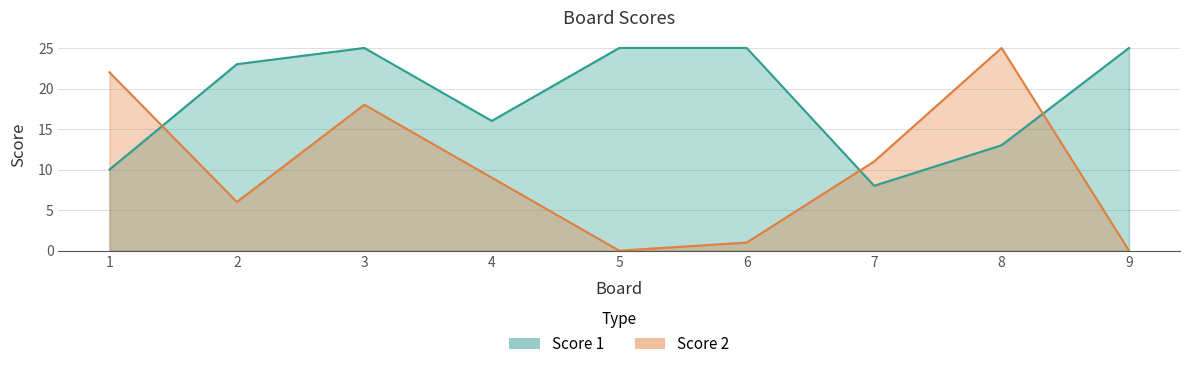

Is the value of Score 2 at 9 greater than the value of Score 1 at 5?

No